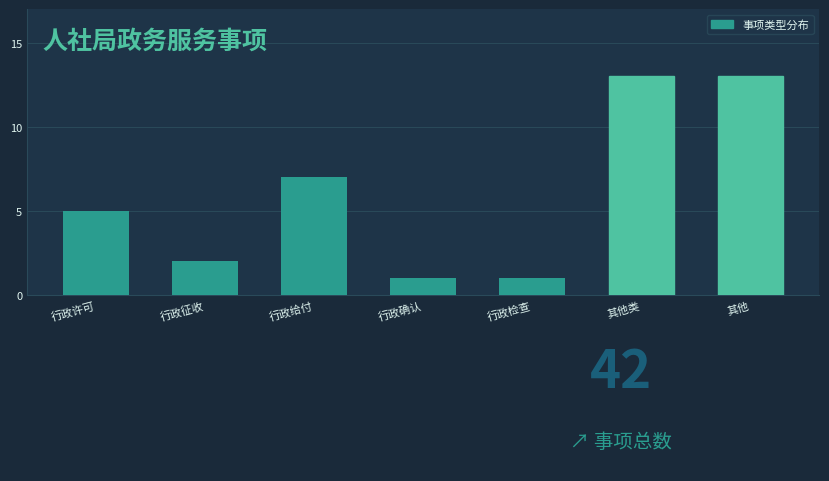

Reading left to right, list all the values displayed in this chart.

行政许可=5	行政征收=2	行政给付=7	行政确认=1	行政检查=1	其他类=13	其他=13